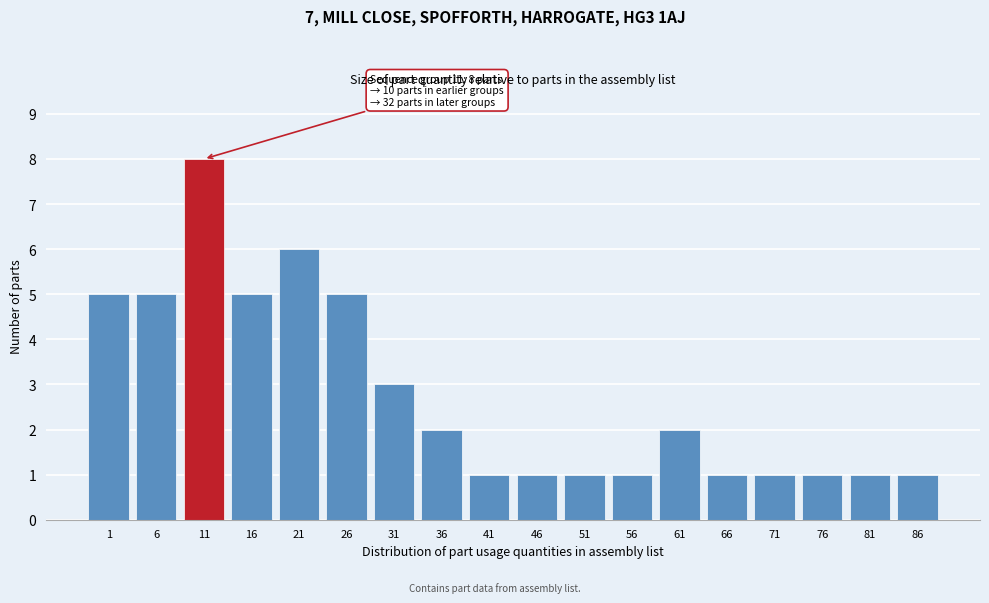

Reading right to left, what are all the values shown in this chart?

1	1	1	1	1	2	1	1	1	1	2	3	5	6	5	8	5	5